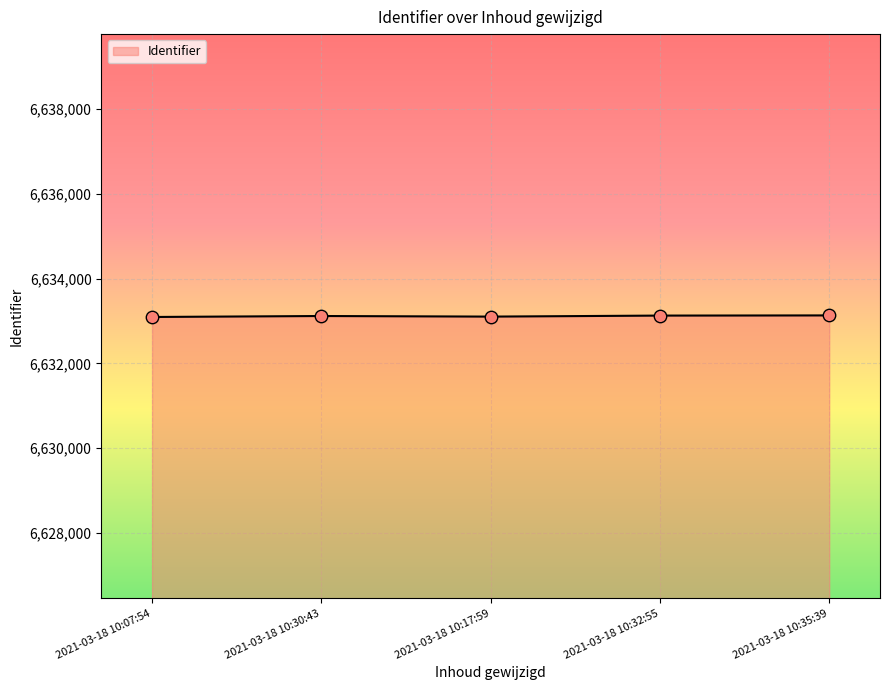

What is the ratio of the value at 2021-03-18 10:30:43 to the value at 2021-03-18 10:17:59?

1.0